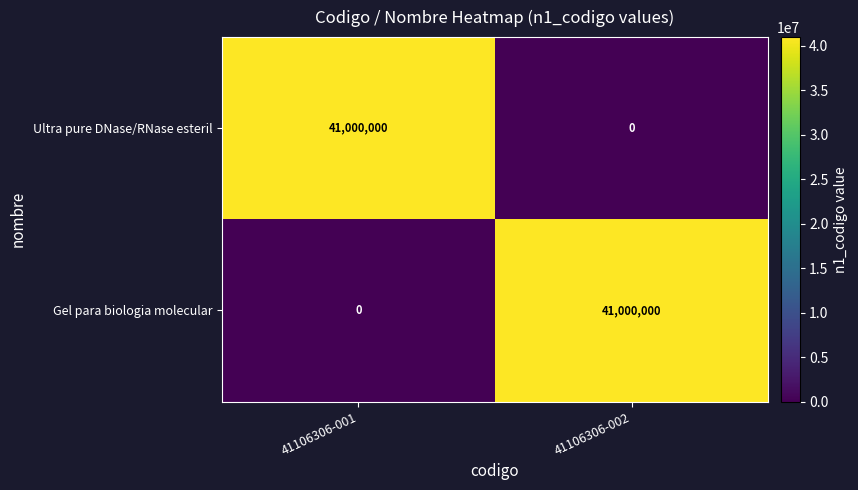

What is the difference between the highest and lowest values at 41106306-001?

41000000